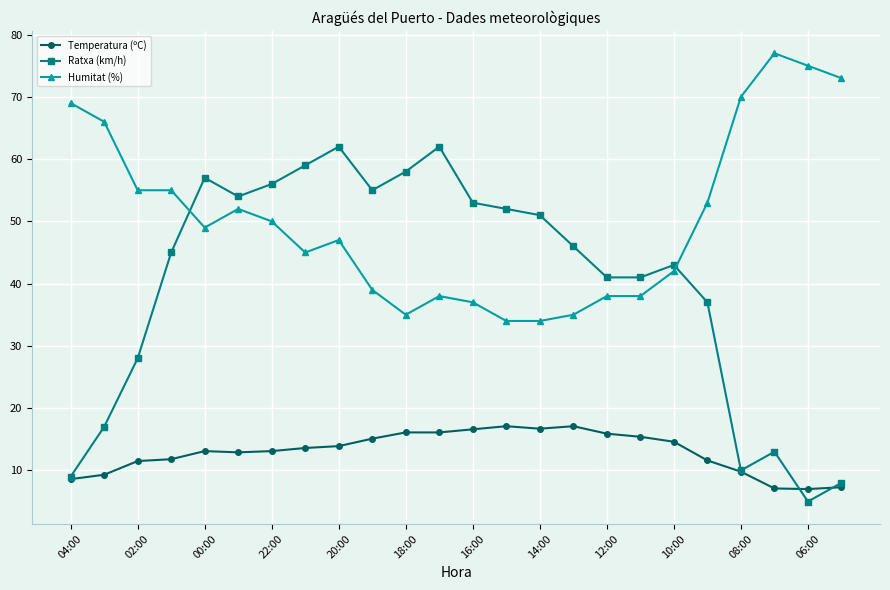

How many data points does each series have?

24